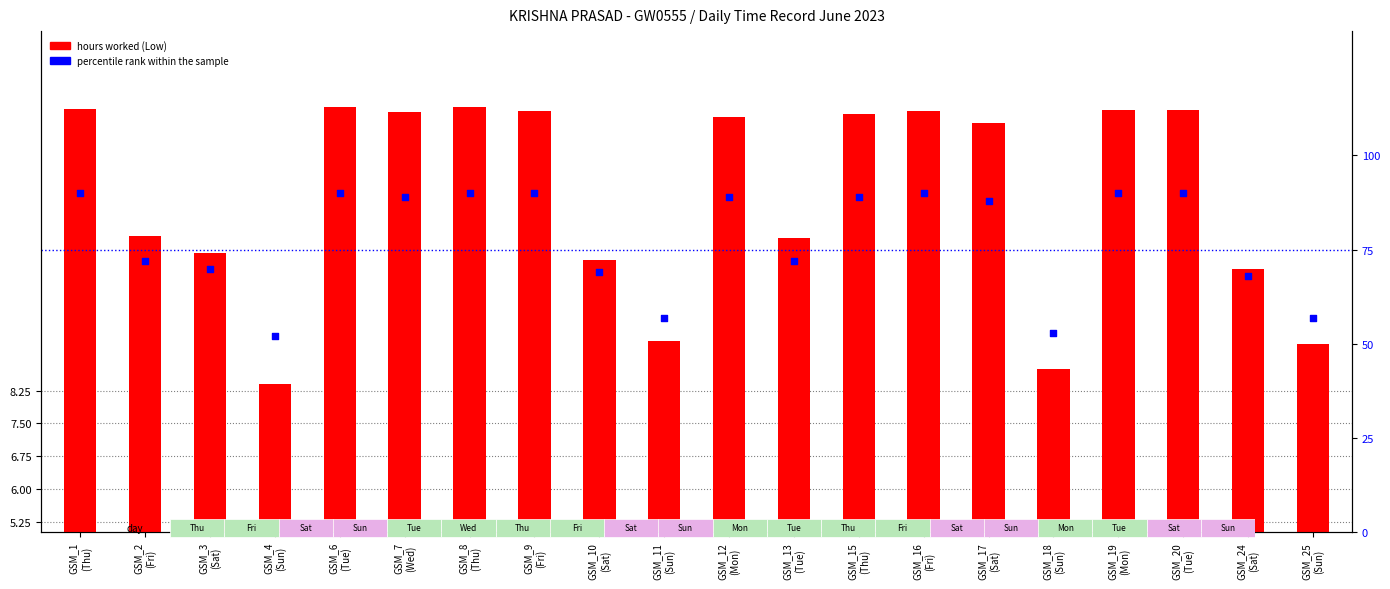

Which series has the largest Y range (max minus min)?

percentile rank within the sample